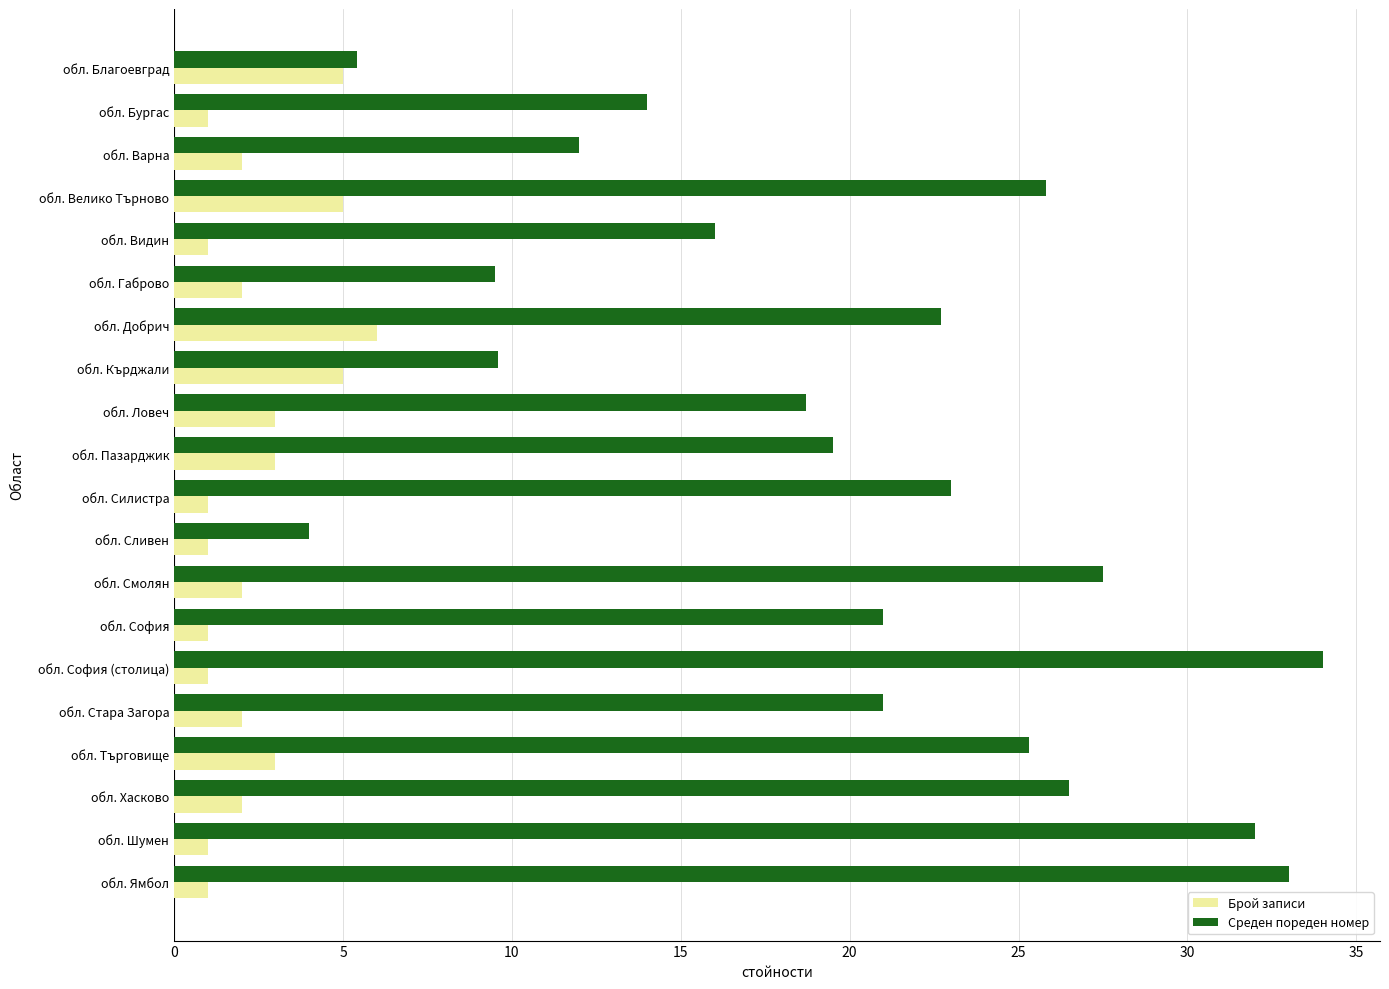

What is the difference between the highest and lowest values at обл. Смолян?

25.5